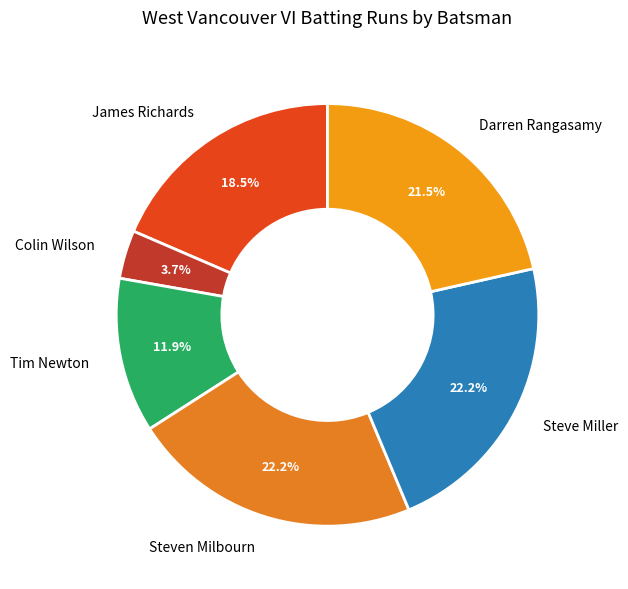

How much of the chart is everything except Steven Milbourn?

77.8%